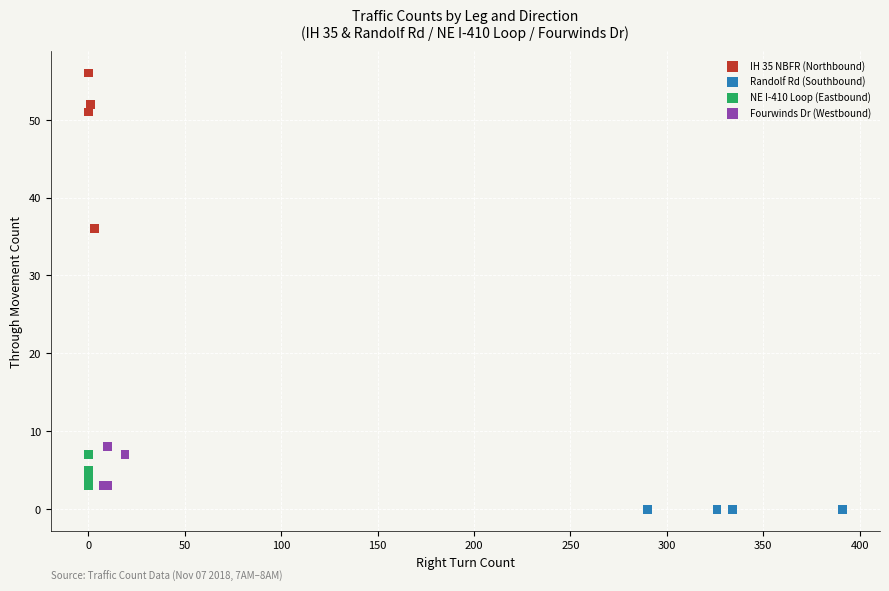

Which series reaches the maximum Y coordinate?

IH 35 NBFR (Northbound)